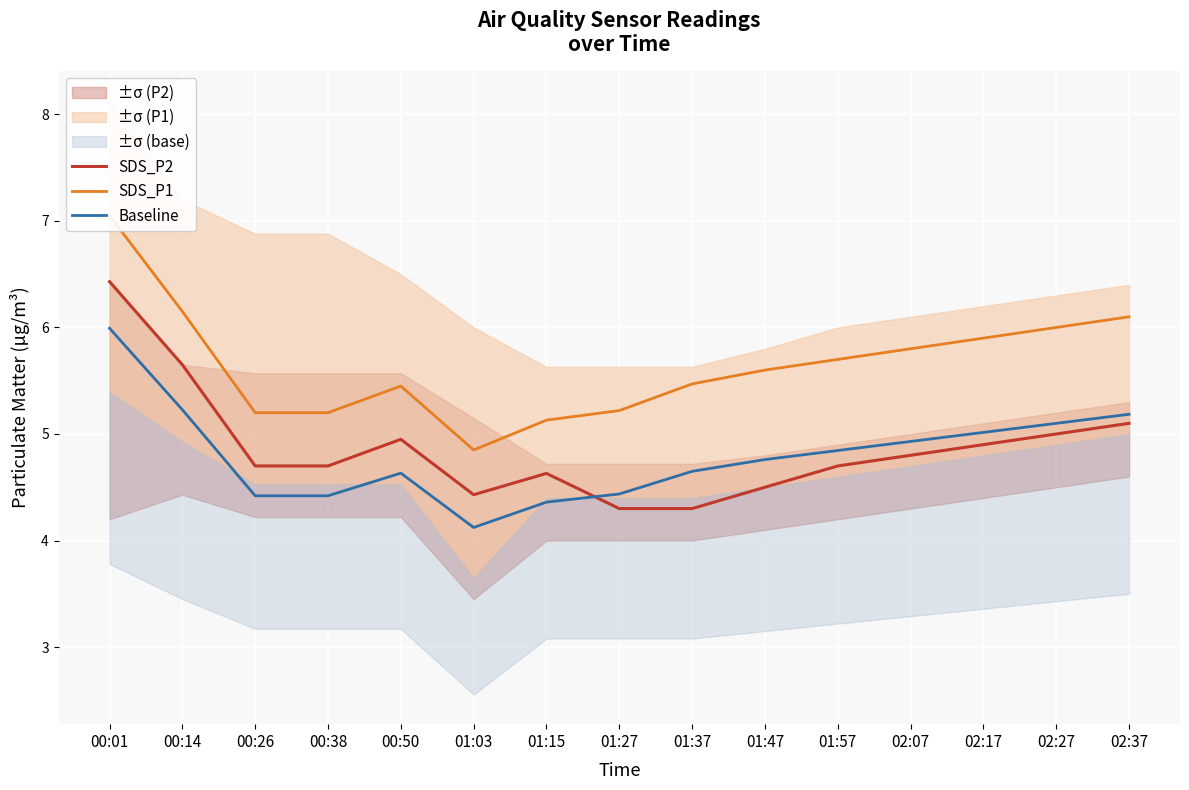

Which category has the highest value across all series?

00:01